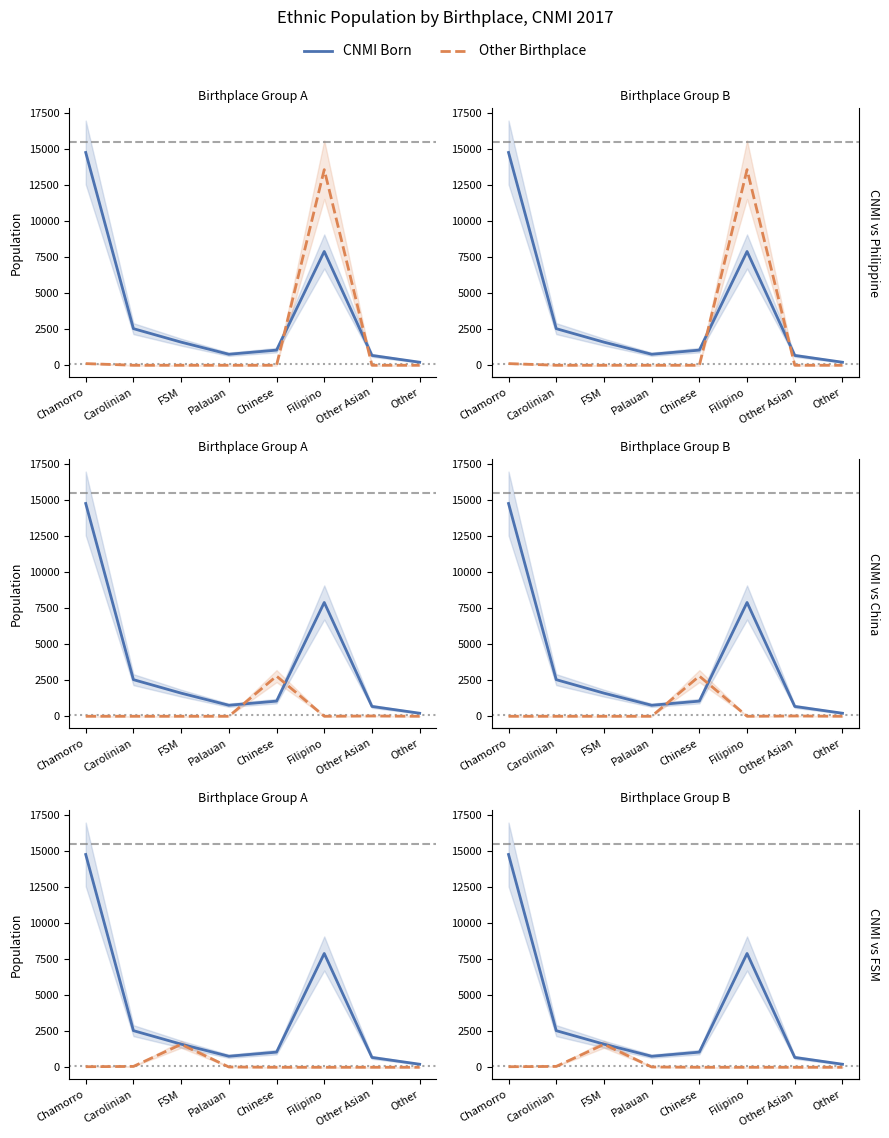

List the labels in order of FSM value, largest first.

FSM, Carolinian, Chamorro, Palauan, Chinese, Filipino, Other Asian, Other